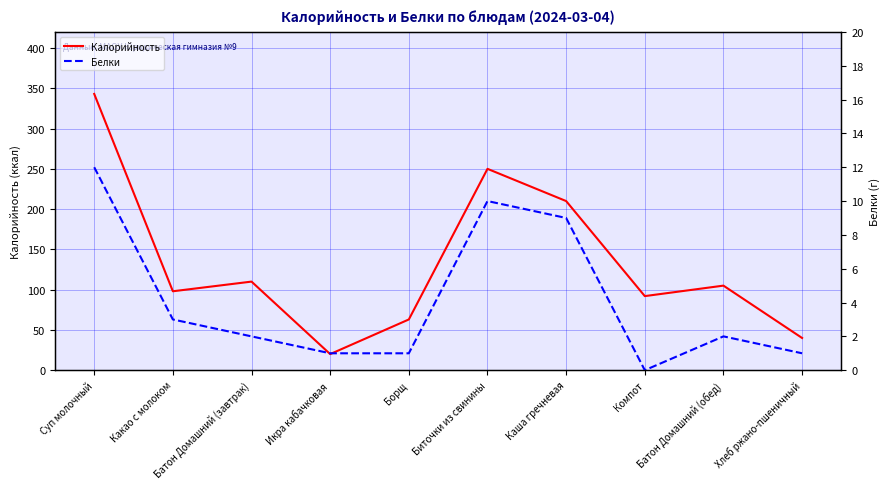

What is the difference between the maximum and minimum values in the Белки series?

12